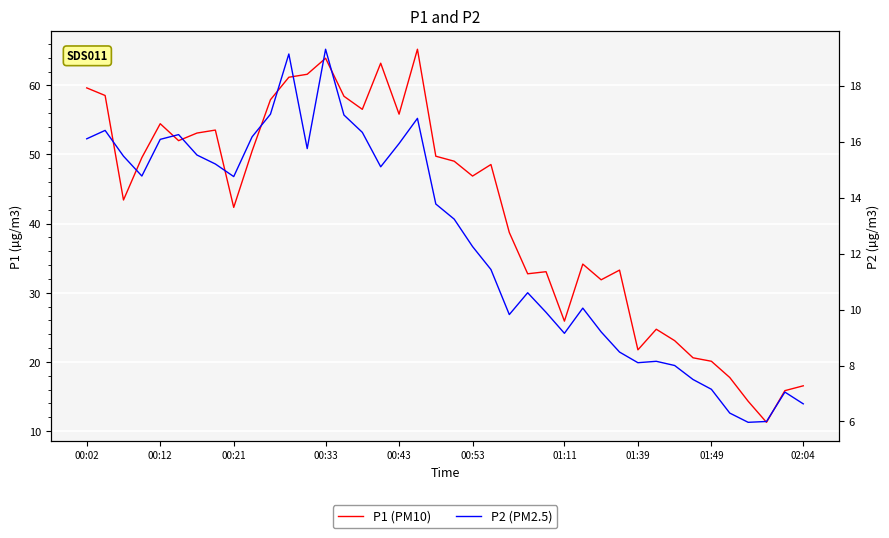

Between 35 and 00:33, which is larger?

00:33